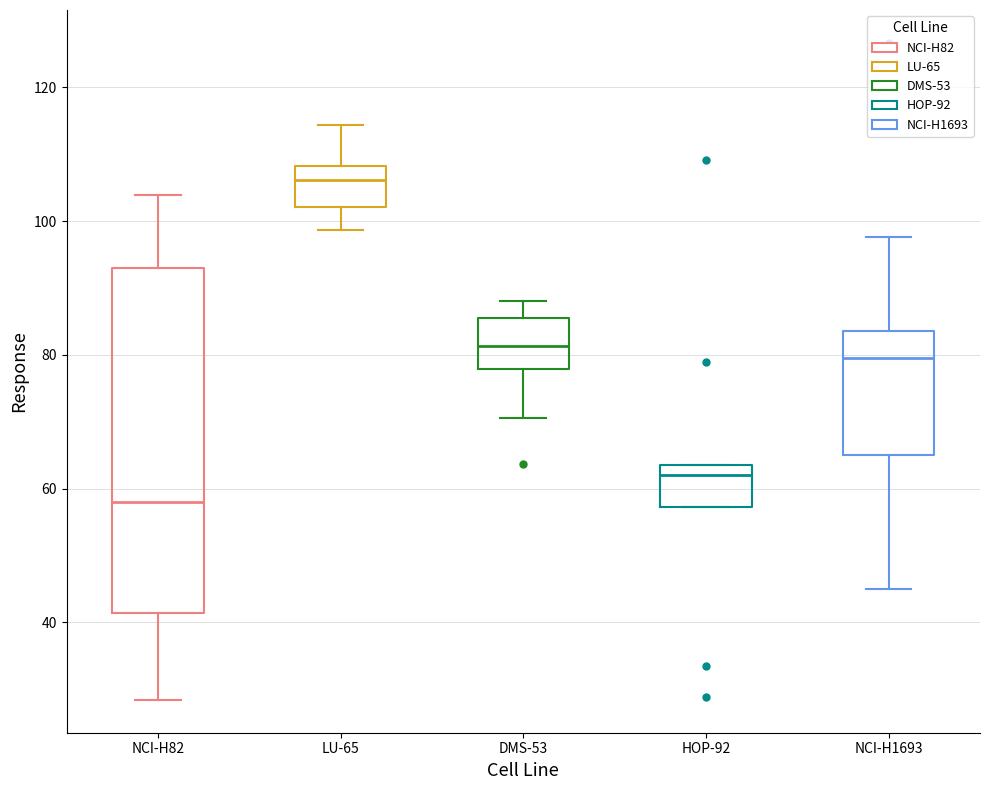

Which box's median line is the lowest?

NCI-H82